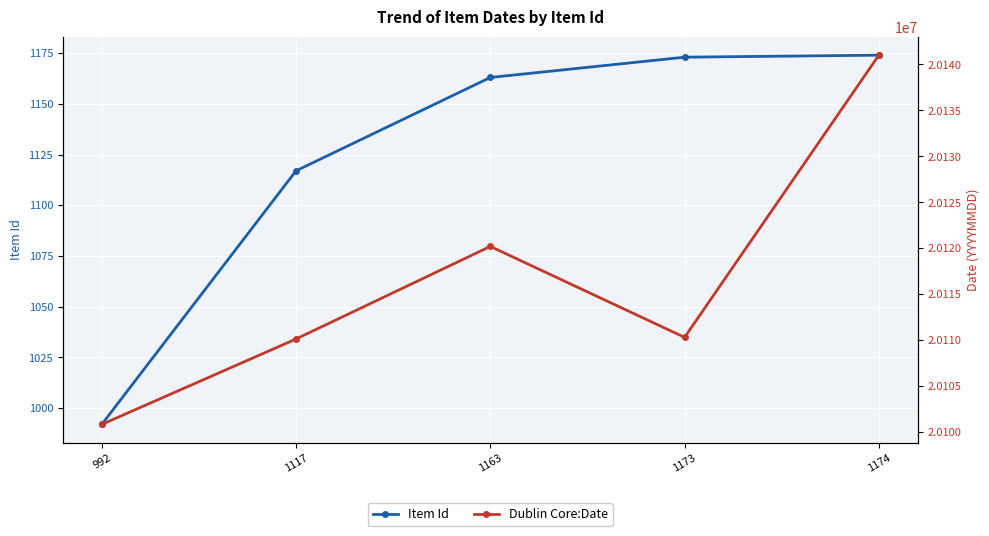

At which label does Item Id reach its minimum?

992